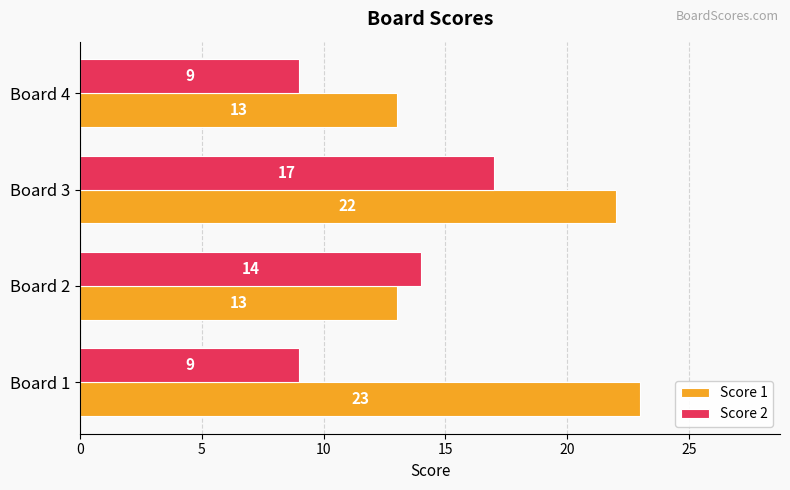

Which series changed the most between Board 1 and Board 4?

Score 1